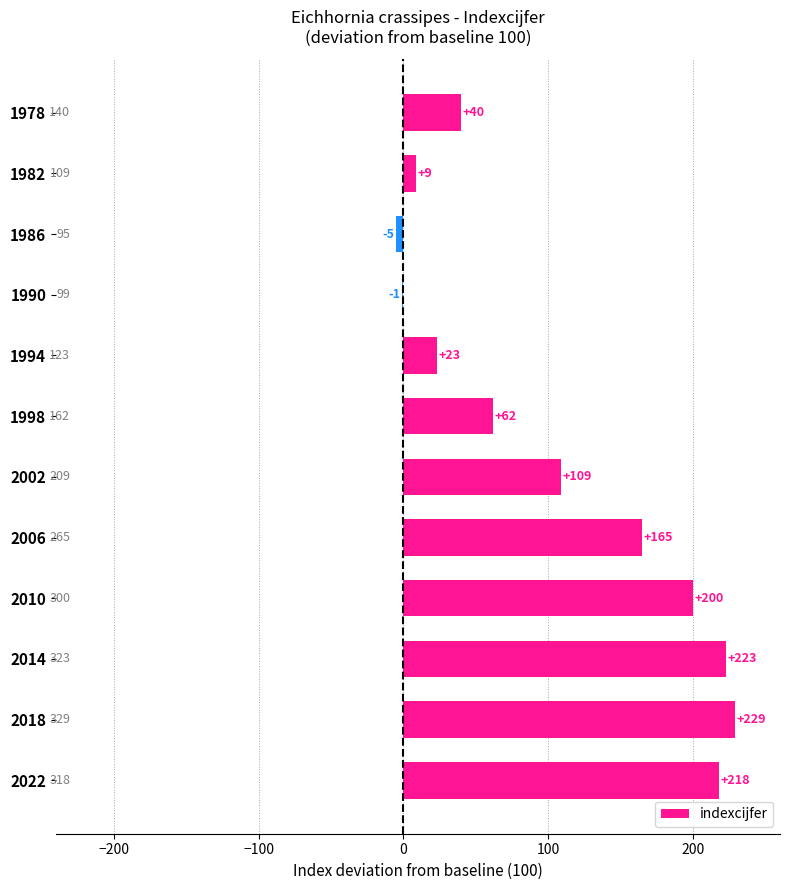

What is the ratio of the value at 1998 to the value at 2010?

0.3